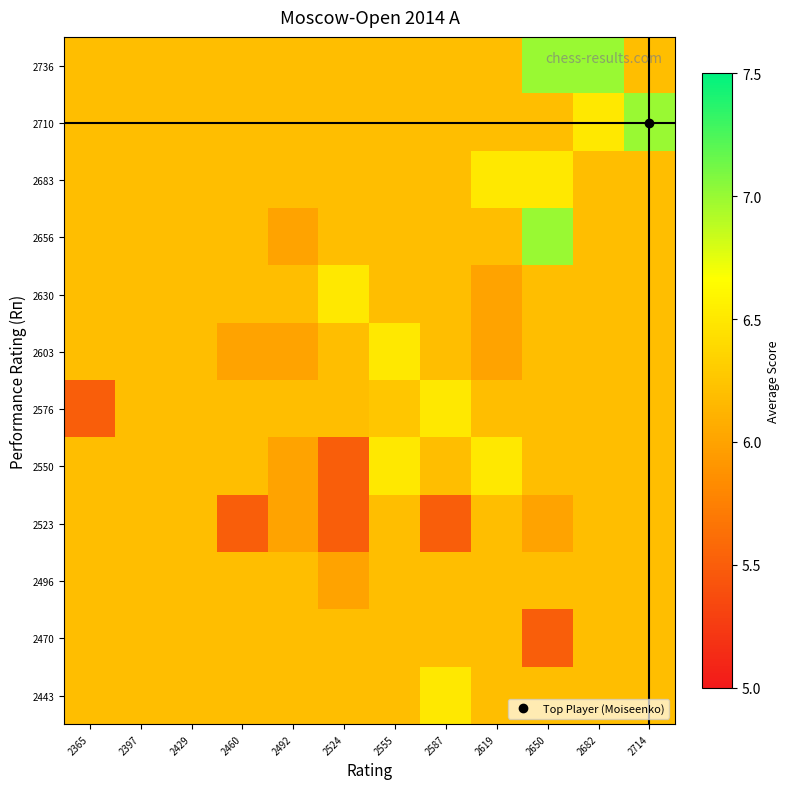

List the series in order of their peak value, highest first.

2656, 2710, 2736, 2443, 2550, 2576, 2603, 2630, 2683, 2470, 2496, 2523